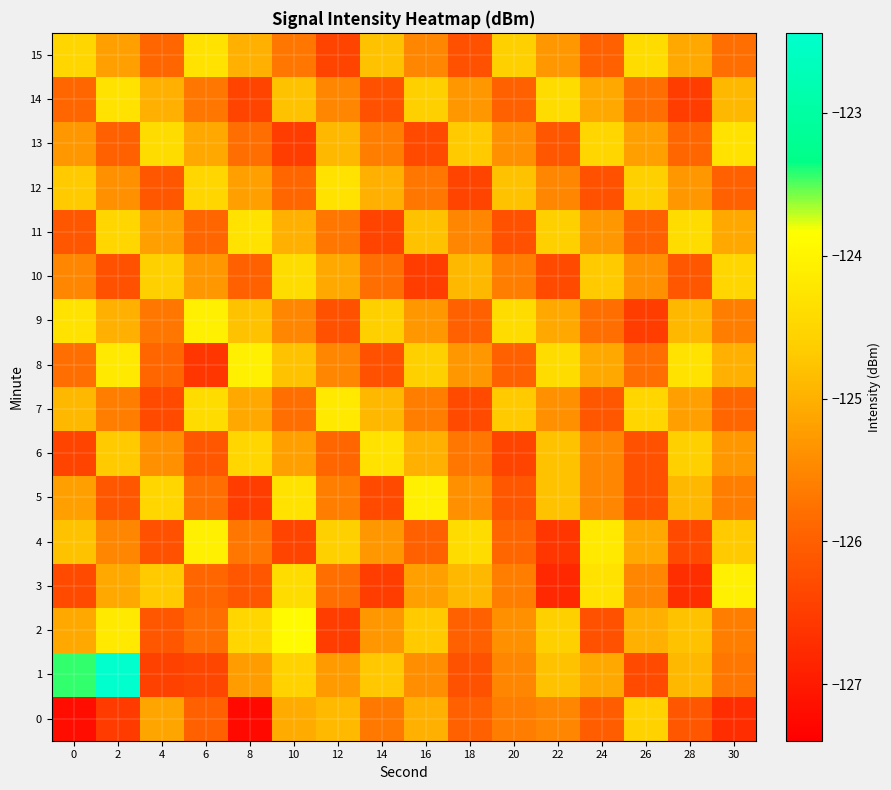

What is the spread (max minus min) of values at 14?

2.2